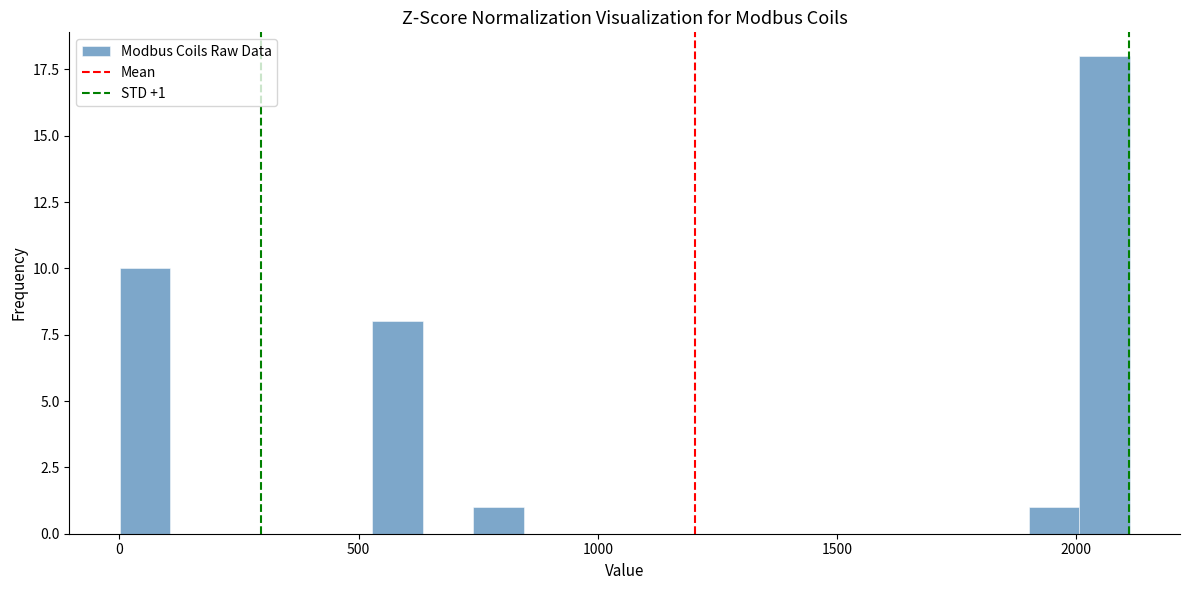

Read against the x-axis, roughly where is the centre of the tallest bar?

2050